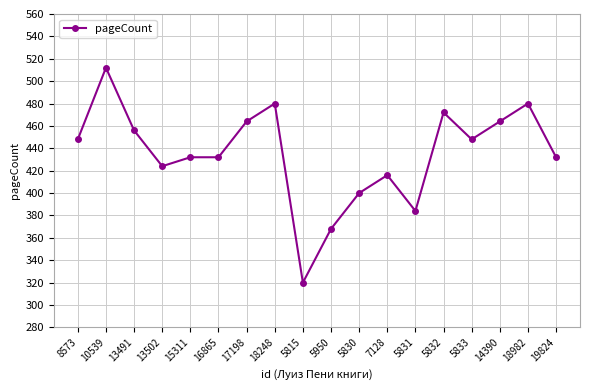

At which category does the data reach its first local valley?

13502